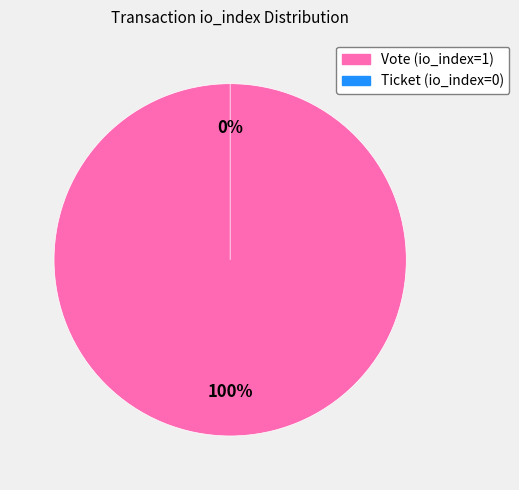

What is the smallest slice in the pie chart?

Ticket (io_index=0)